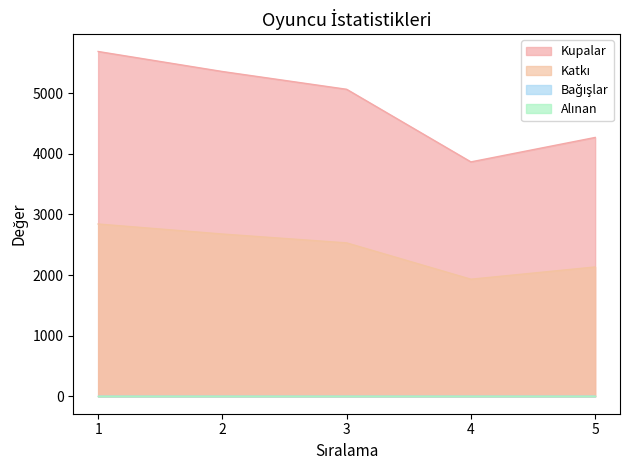

How many lines are shown in the chart?

4